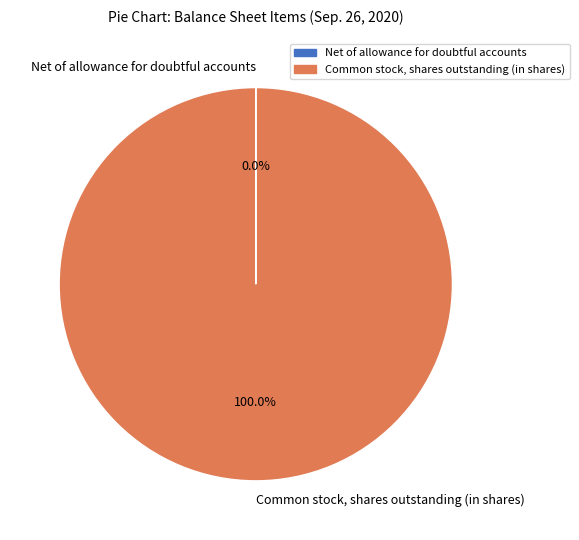

Is it true that Common stock, shares outstanding (in shares) is 100% of the pie?

True